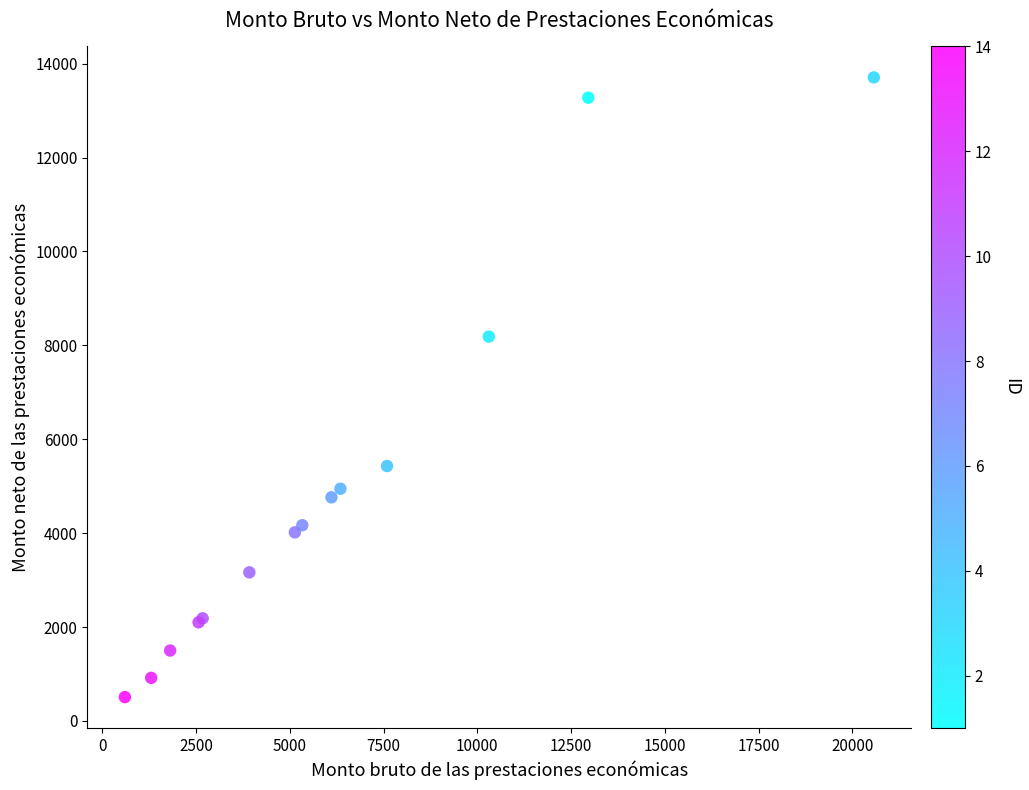

What Y value in the scatter plot is closest to 7107?

8186.2